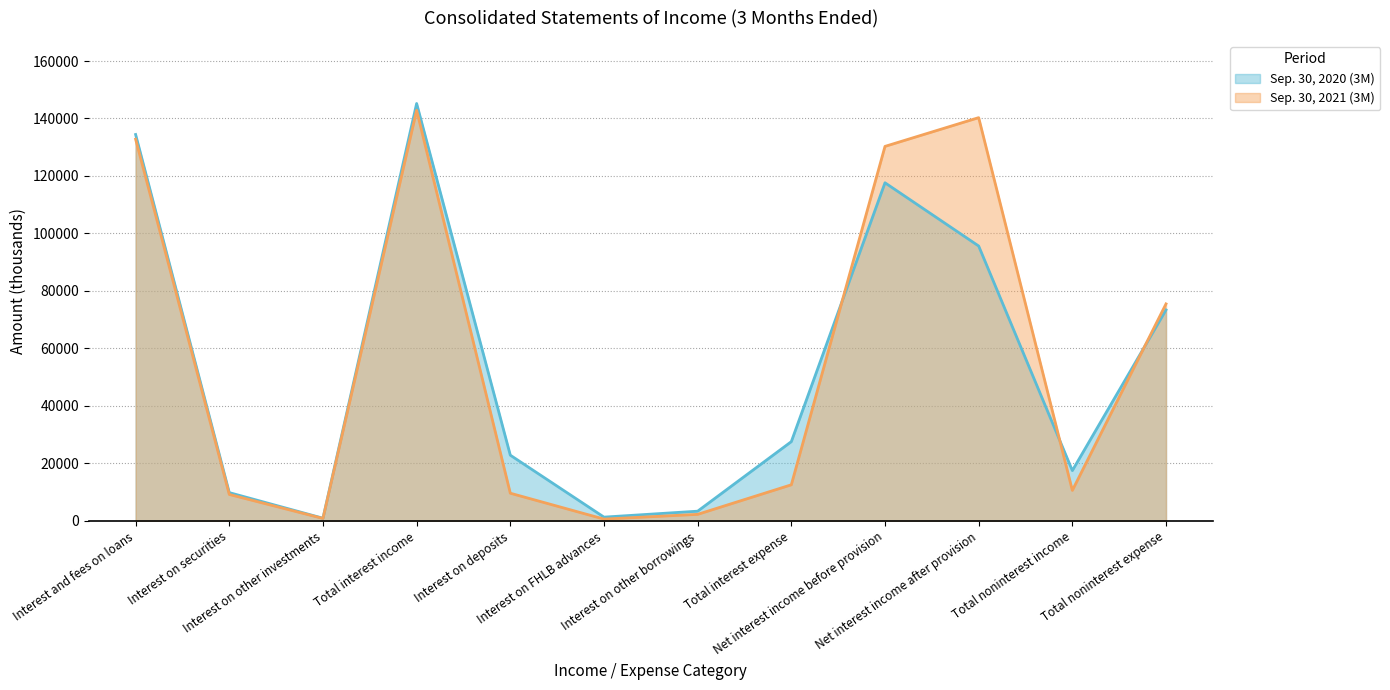

How many data points in Sep. 30, 2020 (3M) are less than 27583?

6